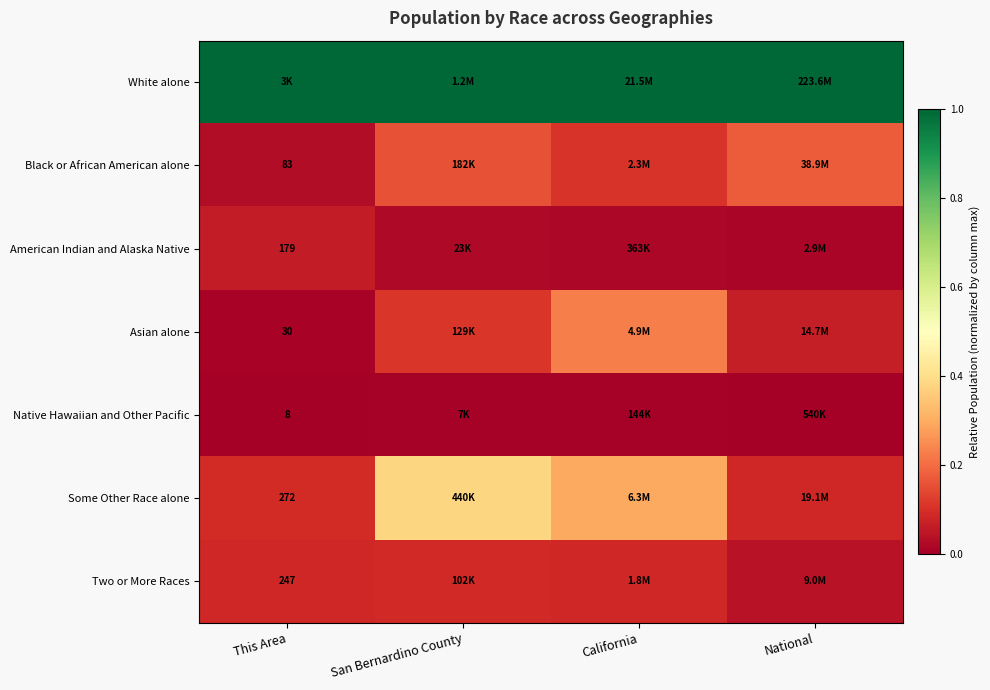

What value does the Asian alone series have at California?

0.2